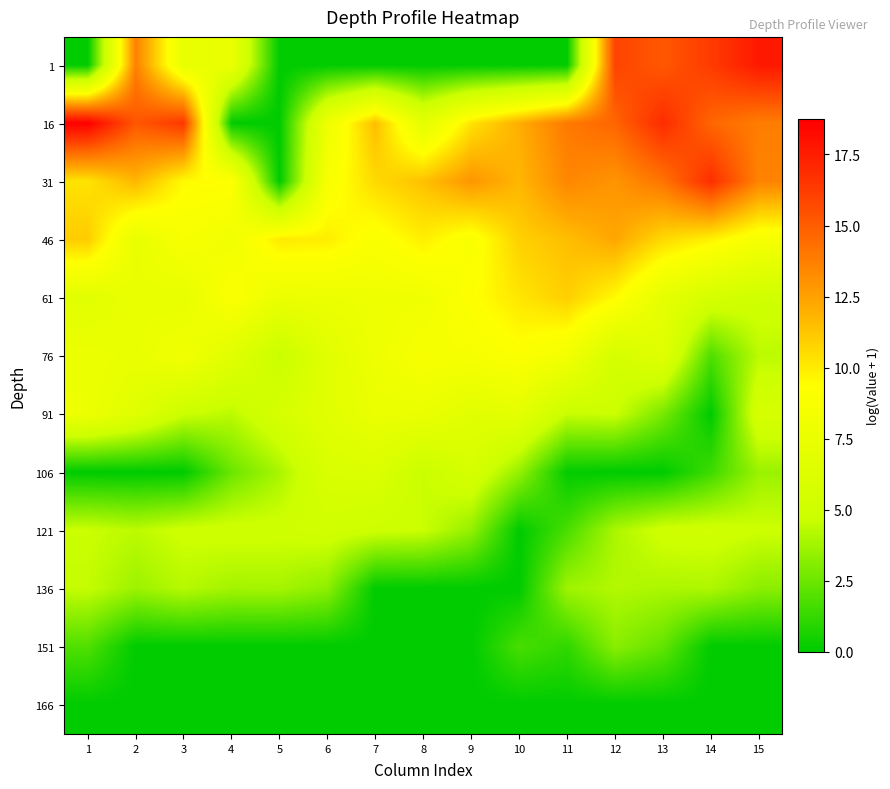

Reading right to left, what are all the values shown in this chart?

1: 15=17.7	14=16.3	13=15.2	12=15.9	11=0.0	10=0.0	9=0.0	8=0.0	7=0.0	6=0.0	5=0.0	4=7.6	3=7.3	2=13.7	1=0.0
16: 15=13.8	14=14.7	13=16.9	12=14.7	11=14.0	10=12.0	9=10.3	8=6.9	7=11.5	6=7.8	5=0.0	4=0.0	3=16.4	2=15.2	1=18.7
31: 15=13.6	14=16.8	13=14.1	12=12.9	11=13.5	10=11.7	9=12.9	8=11.4	7=10.6	6=8.8	5=0.0	4=9.3	3=9.5	2=11.7	1=10.3
46: 15=8.6	14=9.8	13=10.6	12=12.3	11=11.5	10=10.9	9=8.8	8=9.9	7=9.0	6=9.9	5=10.1	4=8.1	3=8.6	2=7.4	1=11.1
61: 15=5.0	14=5.6	13=7.1	12=9.5	11=11.0	10=10.2	9=9.2	8=8.0	7=7.9	6=7.6	5=7.5	4=9.1	3=7.2	2=7.4	1=6.7
76: 15=4.3	14=1.8	13=6.5	12=5.5	11=8.2	10=9.1	9=8.6	8=8.7	7=7.8	6=6.6	5=4.6	4=6.6	3=8.2	2=7.4	1=7.6
91: 15=5.6	14=0.0	13=2.8	12=4.7	11=4.6	10=6.9	9=6.7	8=7.5	7=7.5	6=6.6	5=5.6	4=4.3	3=4.7	2=6.5	1=7.7
106: 15=3.6	14=1.5	13=0.0	12=0.0	11=0.1	10=3.4	9=5.6	8=4.6	7=6.1	6=5.9	5=3.9	4=2.5	3=0.0	2=0.0	1=0.0
121: 15=4.8	14=5.0	13=5.0	12=3.9	11=1.7	10=0.0	9=3.4	8=4.7	7=4.8	6=5.1	5=4.9	4=5.0	3=4.9	2=4.3	1=4.7
136: 15=3.2	14=4.0	13=4.0	12=4.1	11=3.7	10=0.0	9=0.0	8=0.0	7=0.0	6=3.3	5=3.8	4=3.8	3=4.2	2=3.6	1=4.5
151: 15=0.0	14=0.0	13=2.3	12=3.2	11=1.1	10=1.7	9=0.0	8=0.0	7=0.0	6=0.0	5=0.0	4=0.0	3=0.0	2=0.0	1=1.9
166: 15=0.0	14=0.0	13=0.0	12=0.0	11=0.0	10=0.0	9=0.0	8=0.0	7=0.0	6=0.0	5=0.0	4=0.0	3=0.0	2=0.0	1=0.0